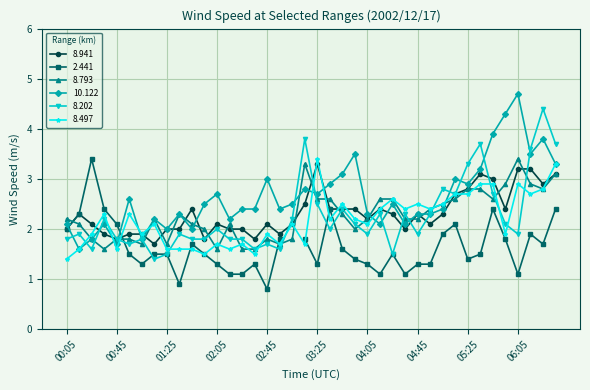

True or false: 8.497 has more than 2 interior local peaks.

True